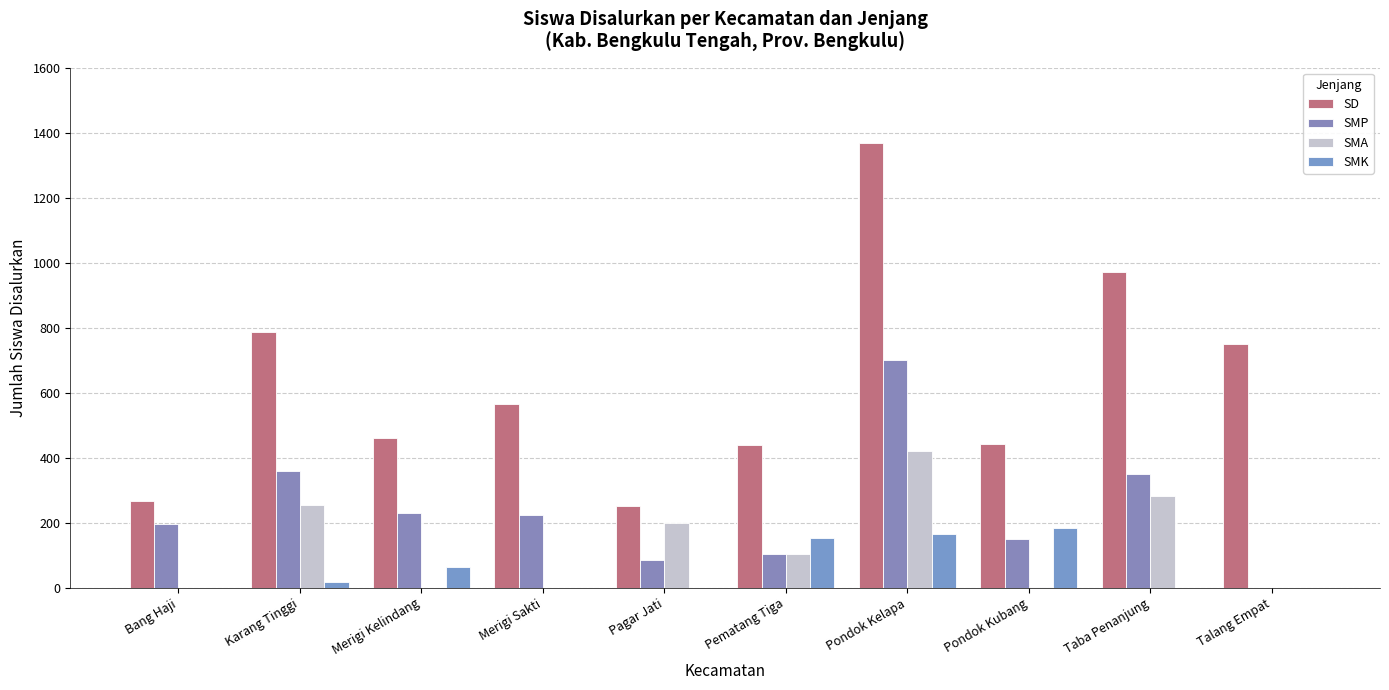

Is the value of SD at Pagar Jati greater than the value of SMA at Karang Tinggi?

No